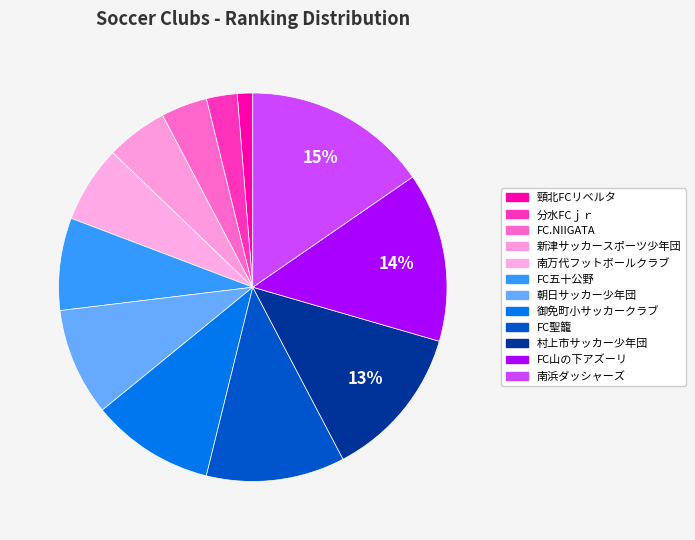

What percentage is the 新津サッカースポーツ少年団 slice, to the nearest percent?

5%